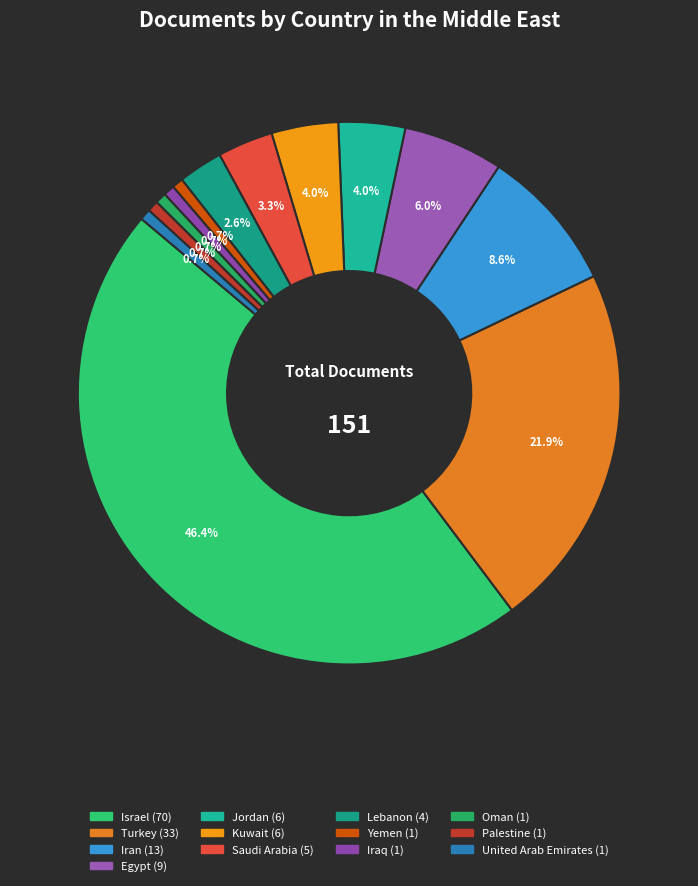

To the nearest percent, what is the average slice percentage?

8%